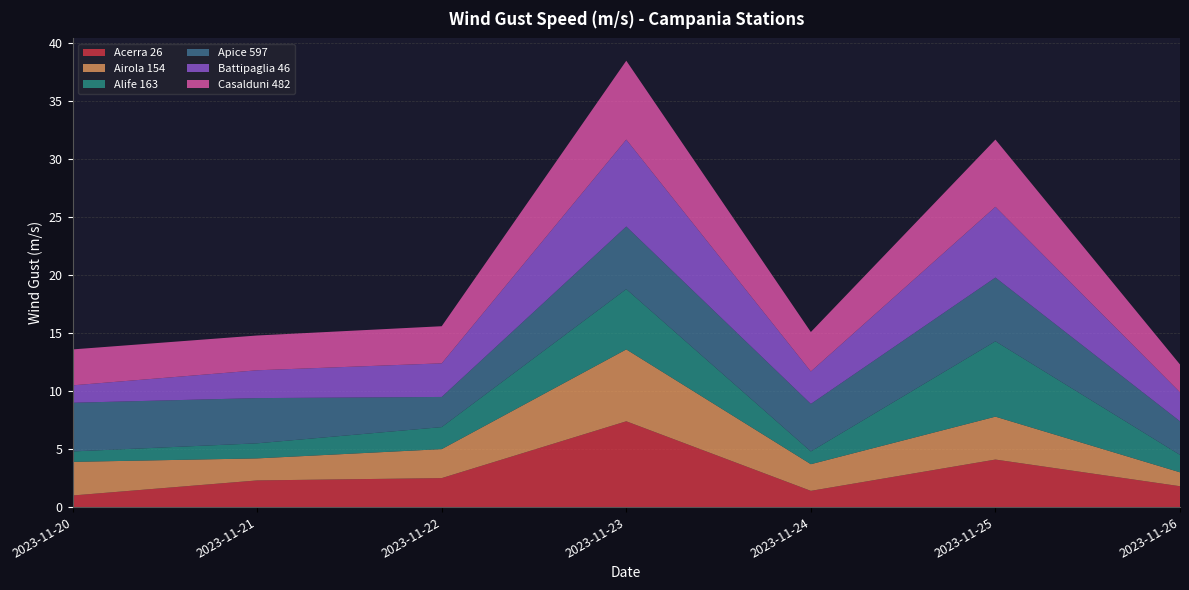

Reading left to right, extract all data points from this chart.

Acerra 26: 2023-11-20=1.0	2023-11-21=2.3	2023-11-22=2.5	2023-11-23=7.4	2023-11-24=1.4	2023-11-25=4.1	2023-11-26=1.8
Airola 154: 2023-11-20=2.9	2023-11-21=1.9	2023-11-22=2.5	2023-11-23=6.2	2023-11-24=2.3	2023-11-25=3.7	2023-11-26=1.2
Alife 163: 2023-11-20=0.9	2023-11-21=1.3	2023-11-22=1.9	2023-11-23=5.2	2023-11-24=1.1	2023-11-25=6.5	2023-11-26=1.5
Apice 597: 2023-11-20=4.2	2023-11-21=3.9	2023-11-22=2.6	2023-11-23=5.4	2023-11-24=4.1	2023-11-25=5.5	2023-11-26=2.9
Battipaglia 46: 2023-11-20=1.5	2023-11-21=2.4	2023-11-22=2.9	2023-11-23=7.5	2023-11-24=2.8	2023-11-25=6.1	2023-11-26=2.5
Casalduni 482: 2023-11-20=3.1	2023-11-21=3.0	2023-11-22=3.2	2023-11-23=6.8	2023-11-24=3.4	2023-11-25=5.8	2023-11-26=2.4